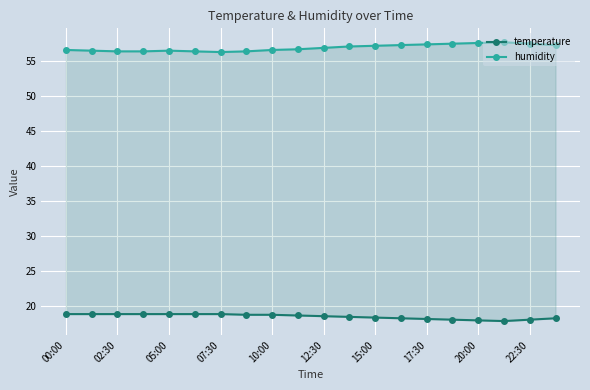

What is the difference between the second highest and second lowest values in the temperature series?

0.9